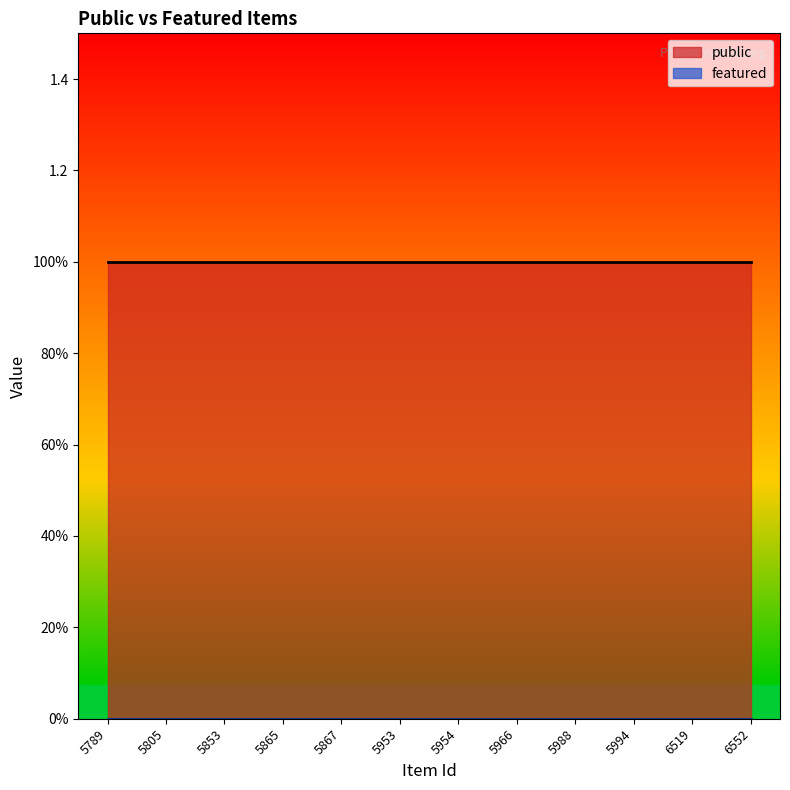

Does the chart have visible grid lines?

No